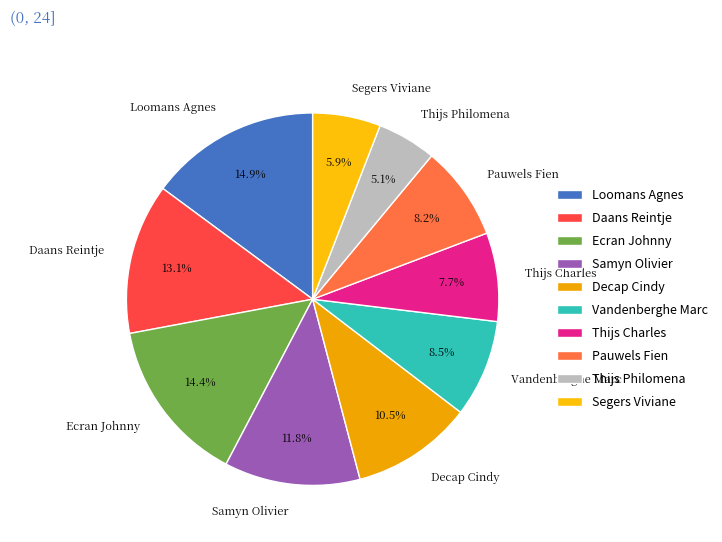

What portion of the pie excludes Thijs Charles?

92.3%